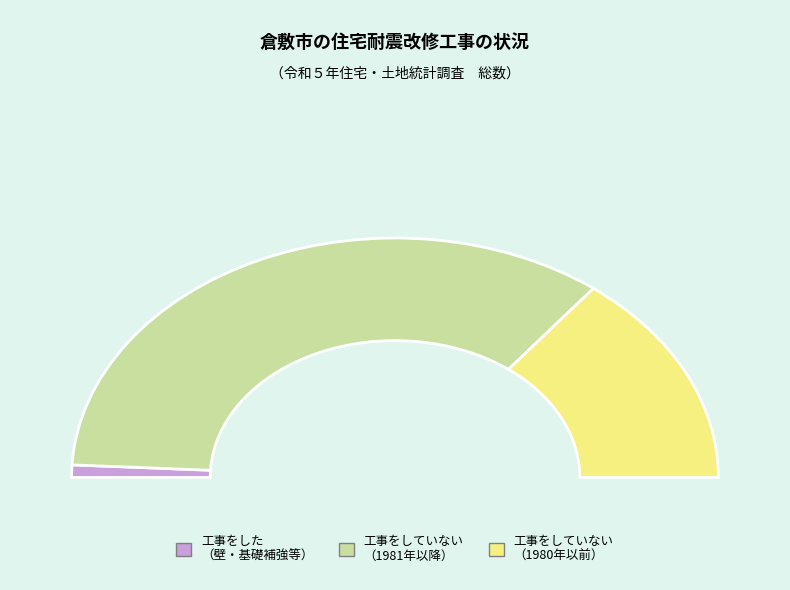

Does 工事をした represent more than half of the total?

No